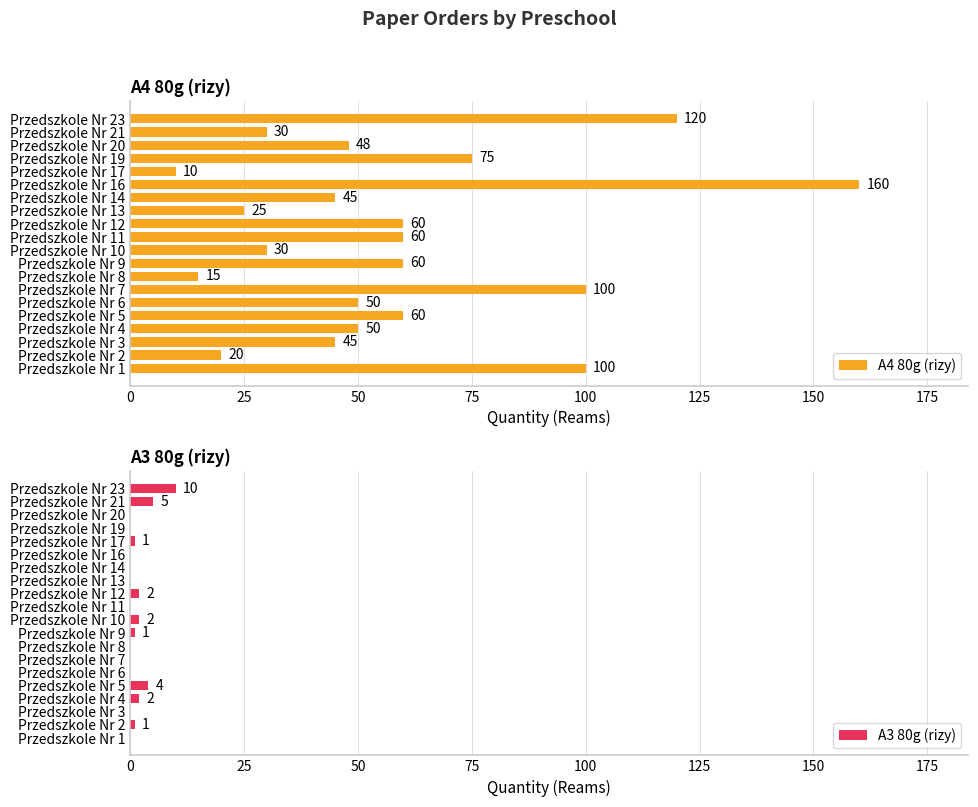

What is the lowest value of the A4 80g (rizy) series?

10